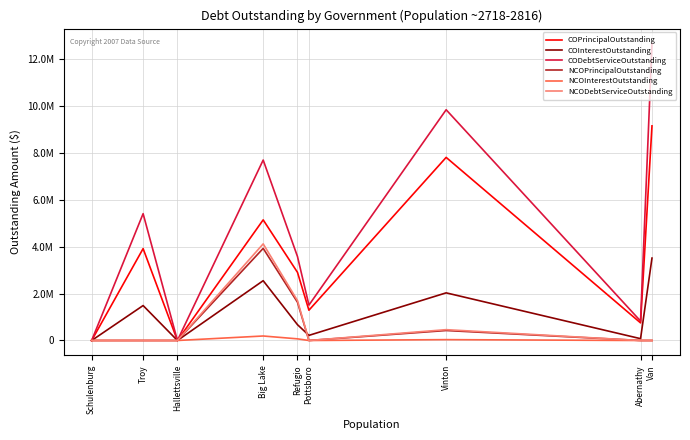

What is the maximum value shown in the chart?

12656900.0